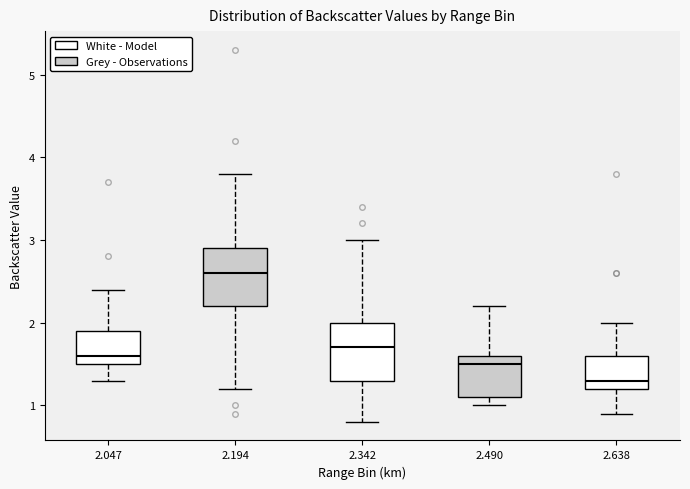

Where does the lower whisker of the box at x = 2.342 end on the y-axis? The values are not printed on the chart, so give them approximately, as read against the axis.

0.8